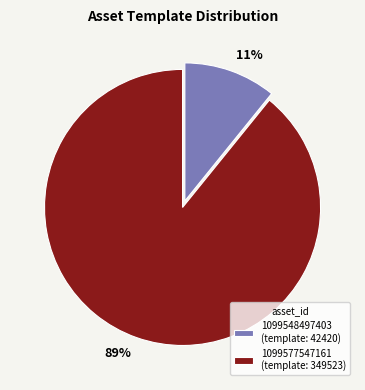

The 1099577547161 slice represents 99% of the pie. True or false?

False